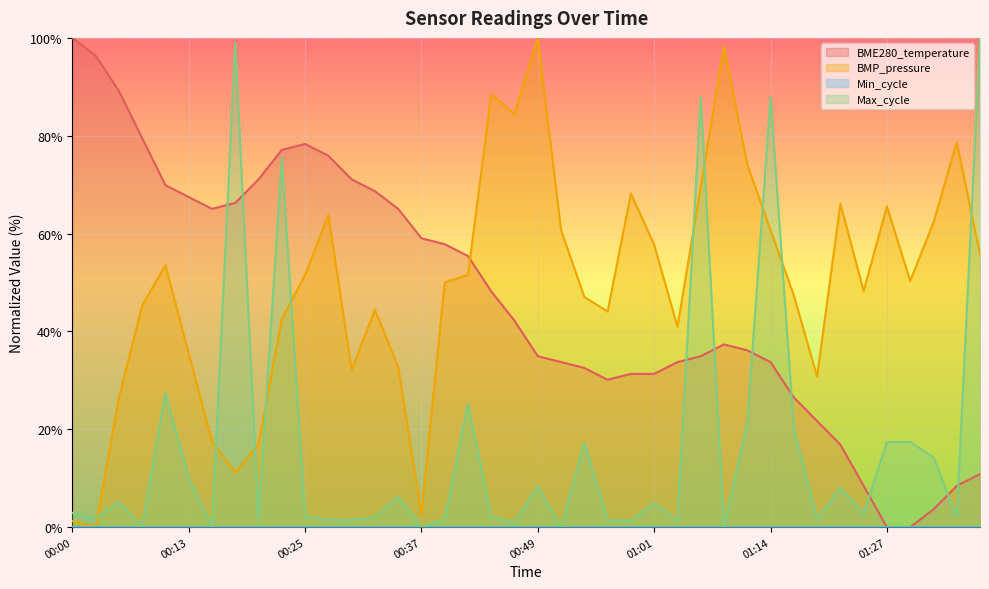

The BME280_temperature series shows 10.8 at 01:37. True or false?

True